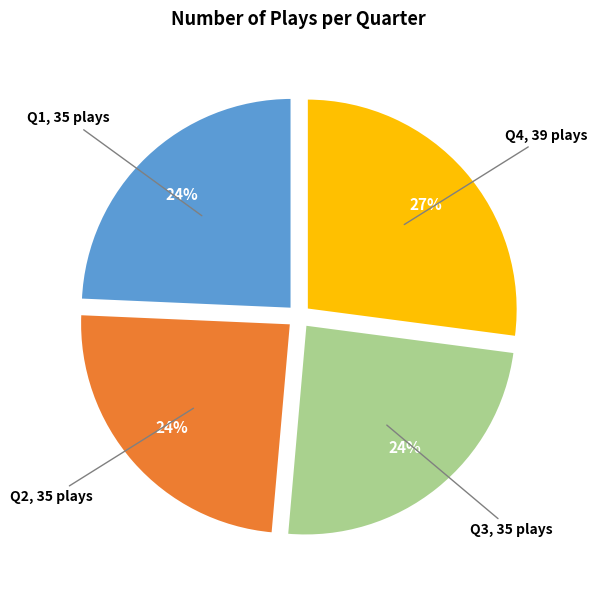

To the nearest percent, what is the average slice percentage?

25%